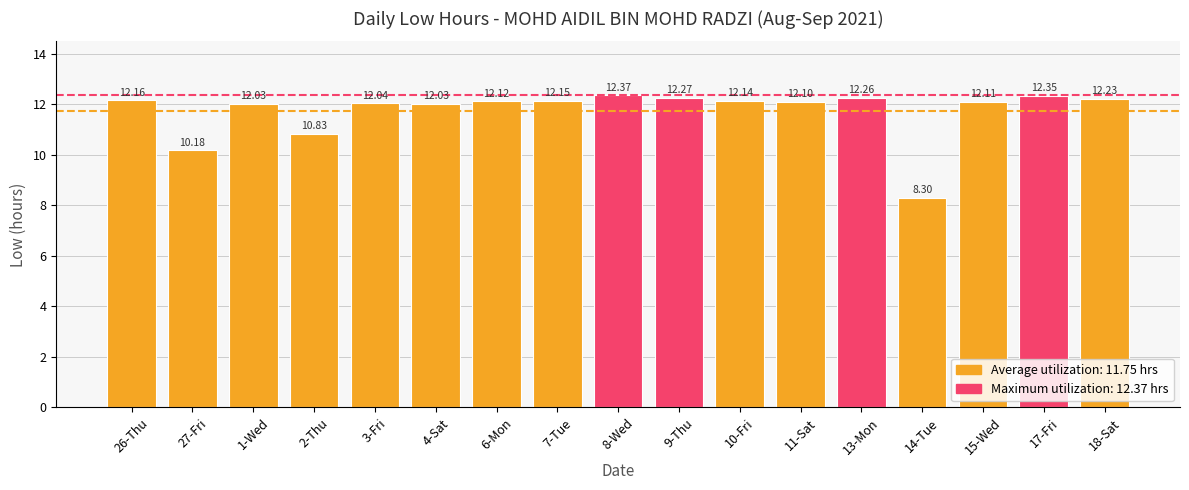

Where does the data first go above 12?

26-Thu